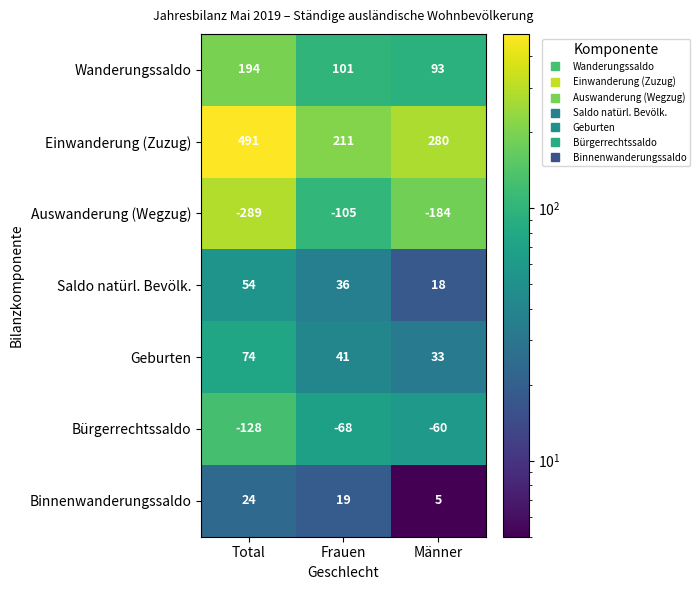

Which series has the largest range (max minus min)?

Einwanderung (Zuzug)